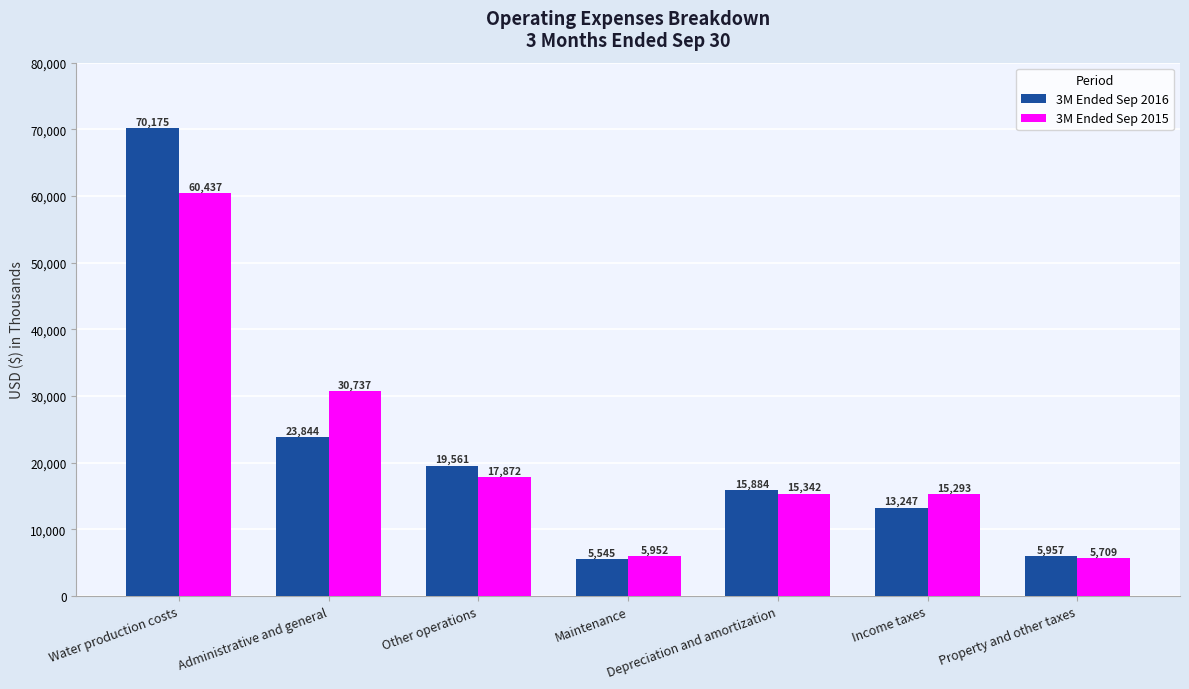

Reading right to left, list all the values displayed in this chart.

3M Ended Sep 2016: Property and other taxes=5957	Income taxes=13247	Depreciation and amortization=15884	Maintenance=5545	Other operations=19561	Administrative and general=23844	Water production costs=70175
3M Ended Sep 2015: Property and other taxes=5709	Income taxes=15293	Depreciation and amortization=15342	Maintenance=5952	Other operations=17872	Administrative and general=30737	Water production costs=60437